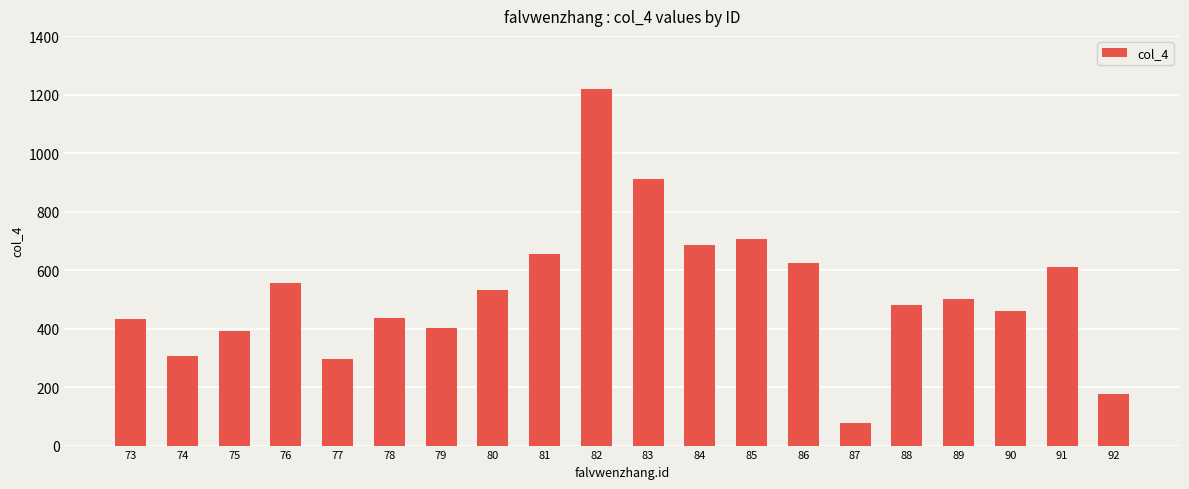

How many values are below 500?

10